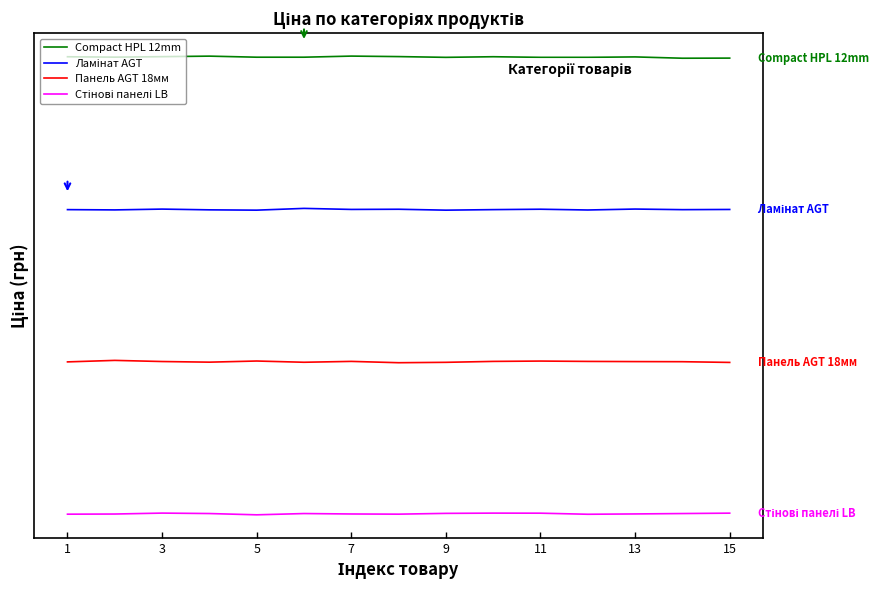

How many interior local peaks does the Compact HPL 12mm series have?

4